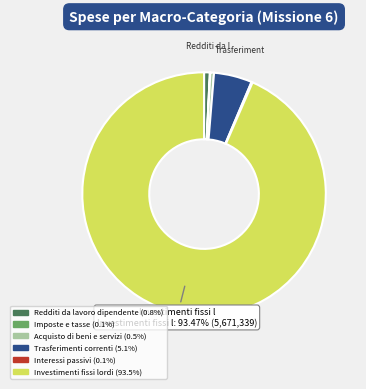

What is the ratio of the value at Trasferimenti correnti to the value at Redditi da lavoro dipendente?

6.6